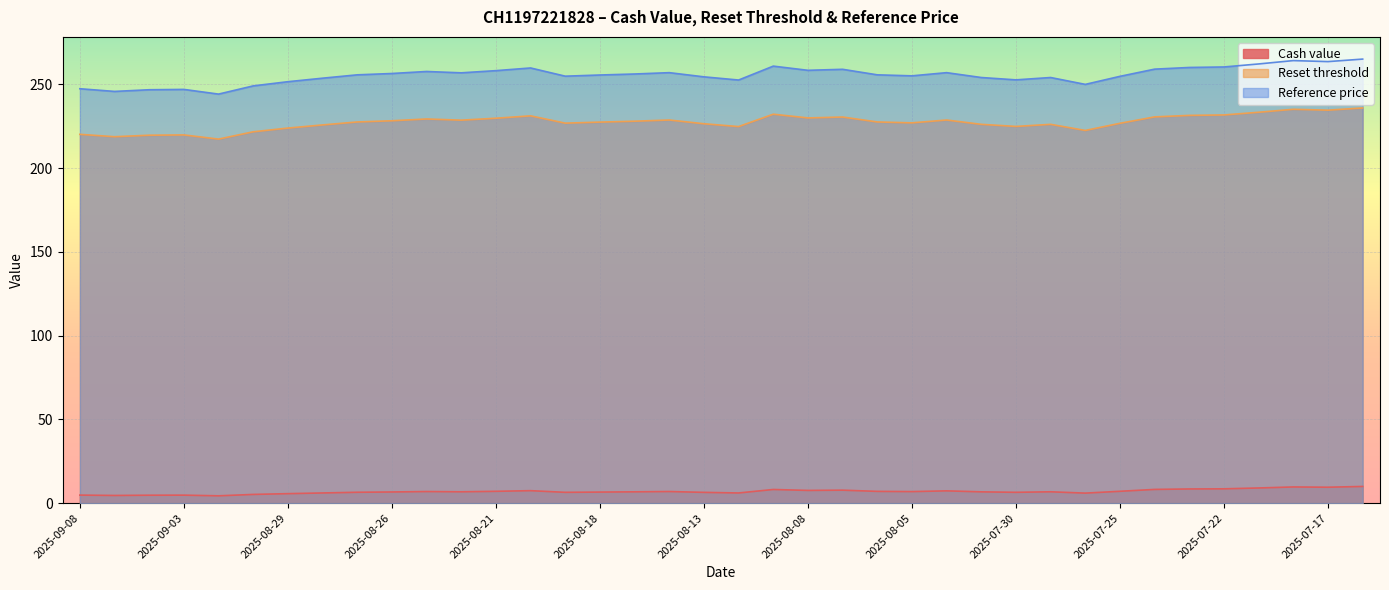

True or false: Reference price has more than 0 points higher than both neighbors.

True